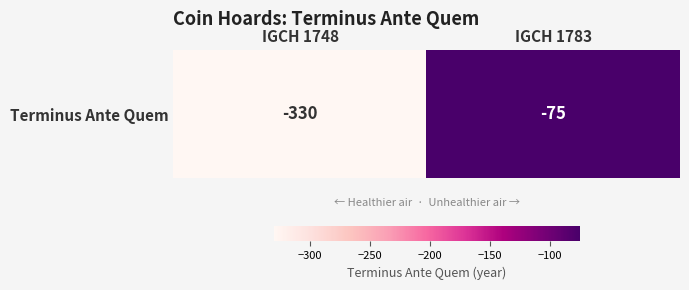

What is the sum of the values at IGCH 1748 and IGCH 1783?

-405